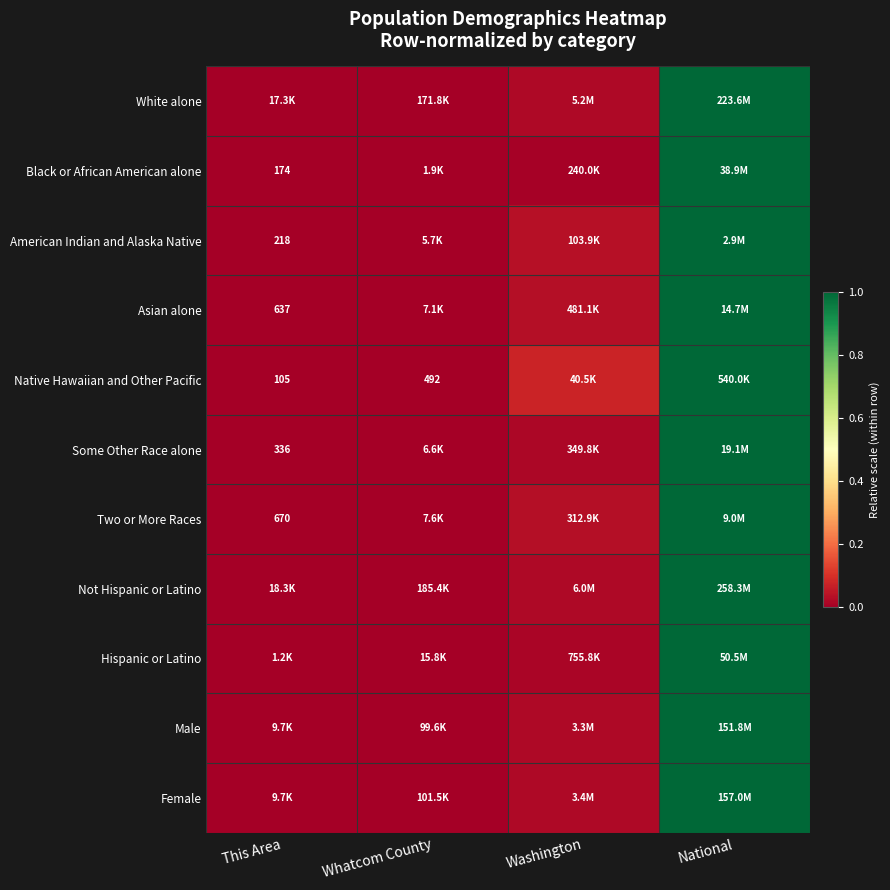

Is the value of American Indian and Alaska Native at This Area greater than the value of Black or African American alone at This Area?

Yes